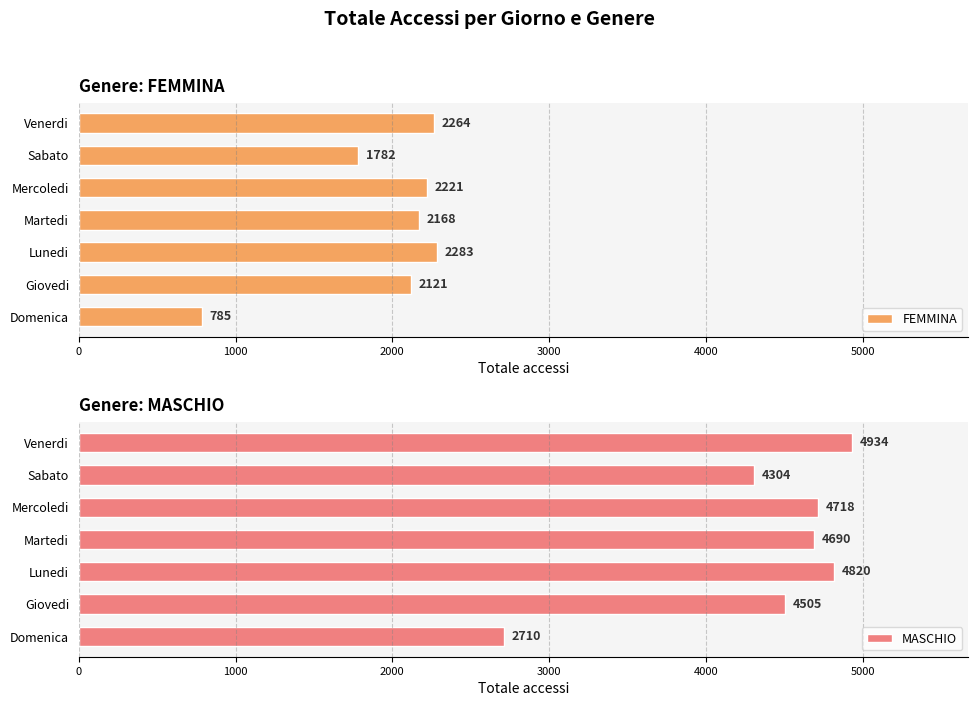

What is the sum of all FEMMINA values?

13624